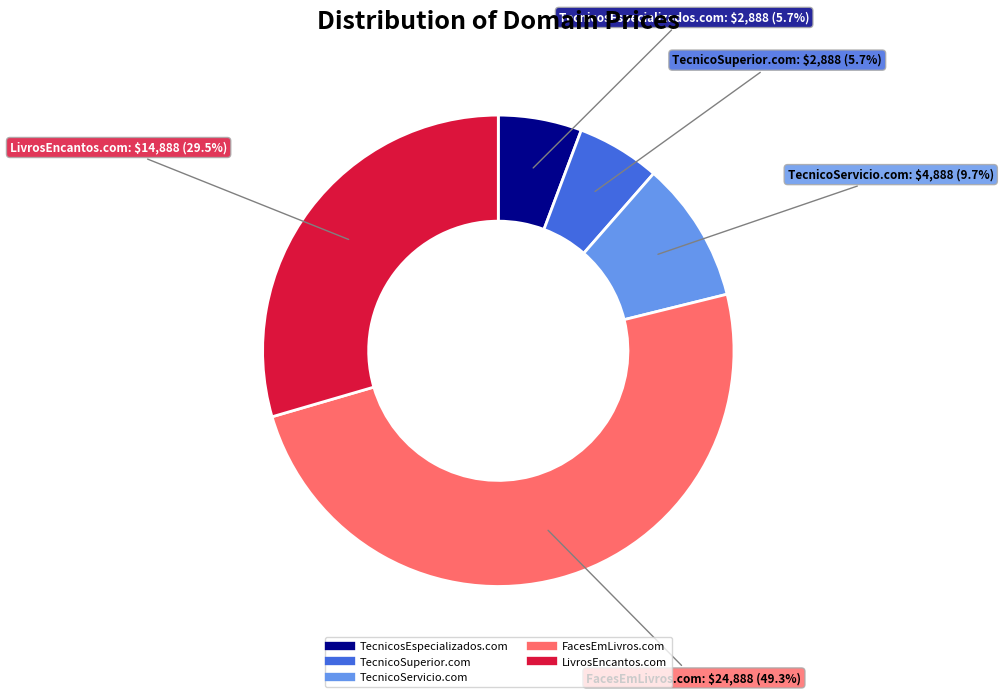

Is there a majority slice in this chart?

No